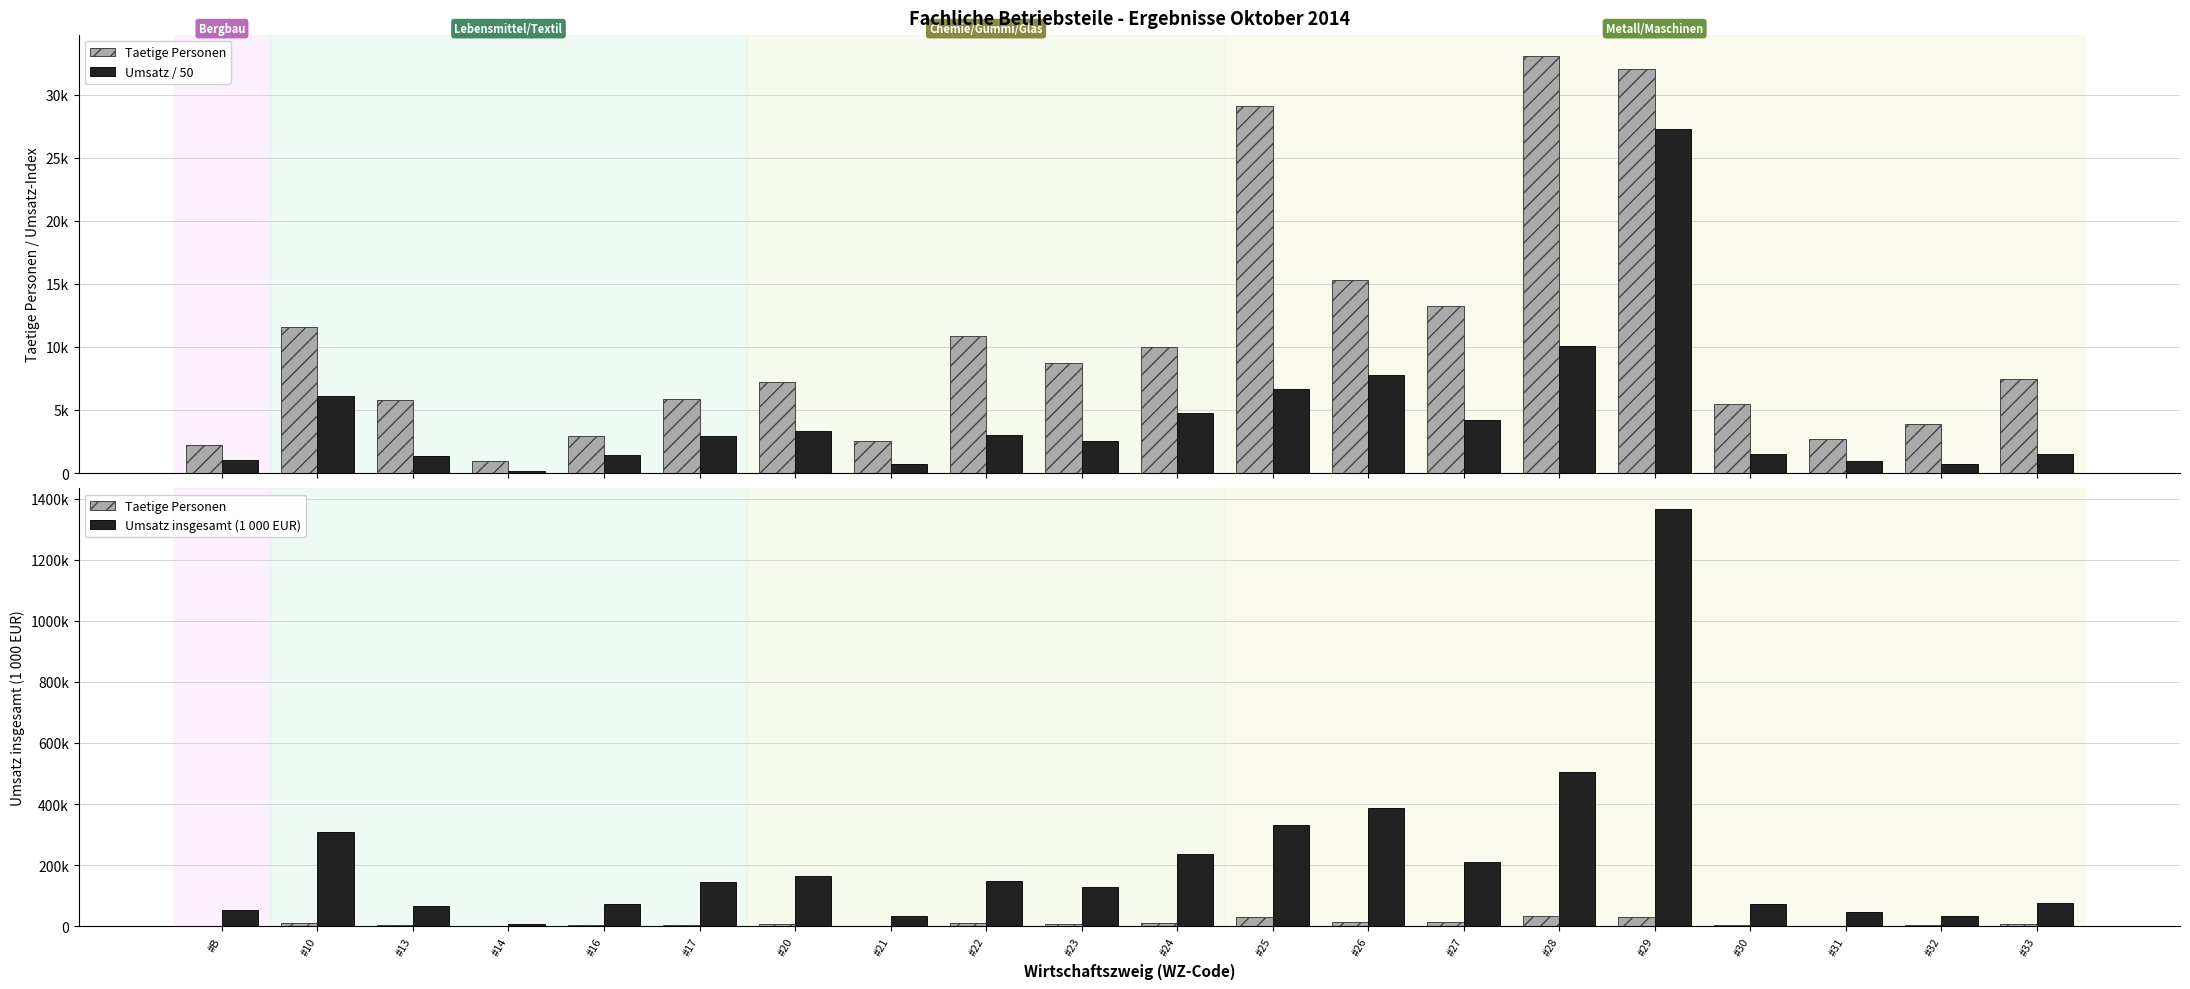

Which has a higher value, #33 or #25?

#25